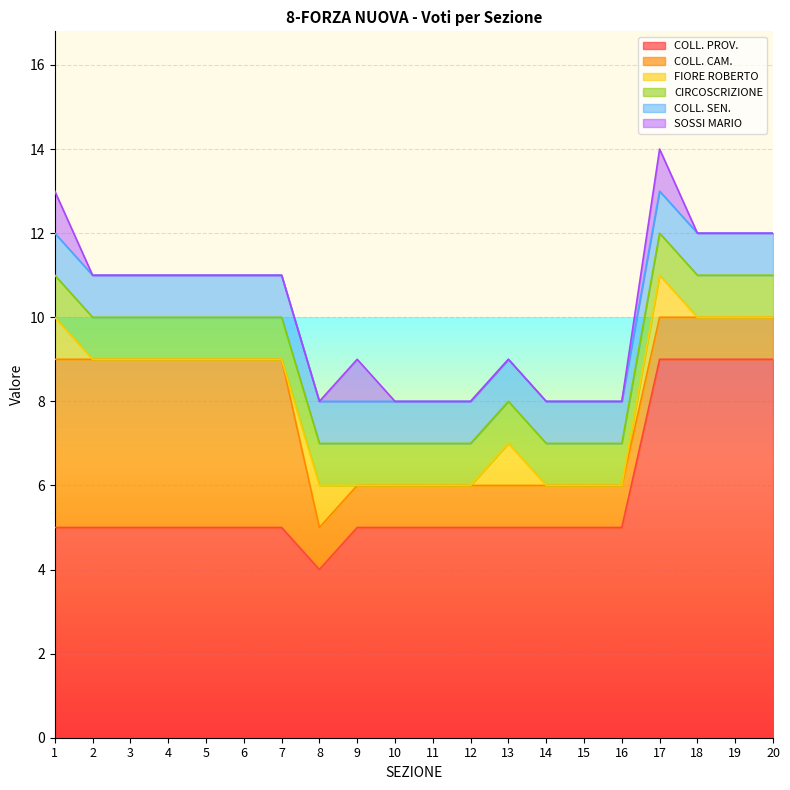

Reading left to right, transcribe all the data shown in this chart.

COLL. PROV.: 5	5	5	5	5	5	5	4	5	5	5	5	5	5	5	5	9	9	9	9
COLL. CAM.: 4	4	4	4	4	4	4	1	1	1	1	1	1	1	1	1	1	1	1	1
FIORE ROBERTO: 1	0	0	0	0	0	0	1	0	0	0	0	1	0	0	0	1	0	0	0
CIRCOSCRIZIONE: 1	1	1	1	1	1	1	1	1	1	1	1	1	1	1	1	1	1	1	1
COLL. SEN.: 1	1	1	1	1	1	1	1	1	1	1	1	1	1	1	1	1	1	1	1
SOSSI MARIO: 1	0	0	0	0	0	0	0	1	0	0	0	0	0	0	0	1	0	0	0